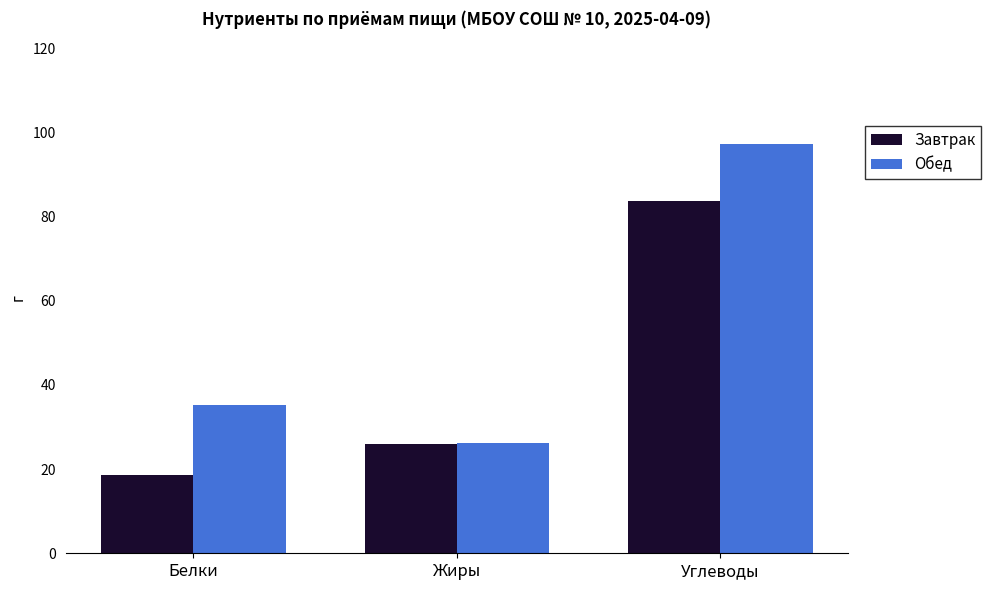

Are the bars horizontal?

No